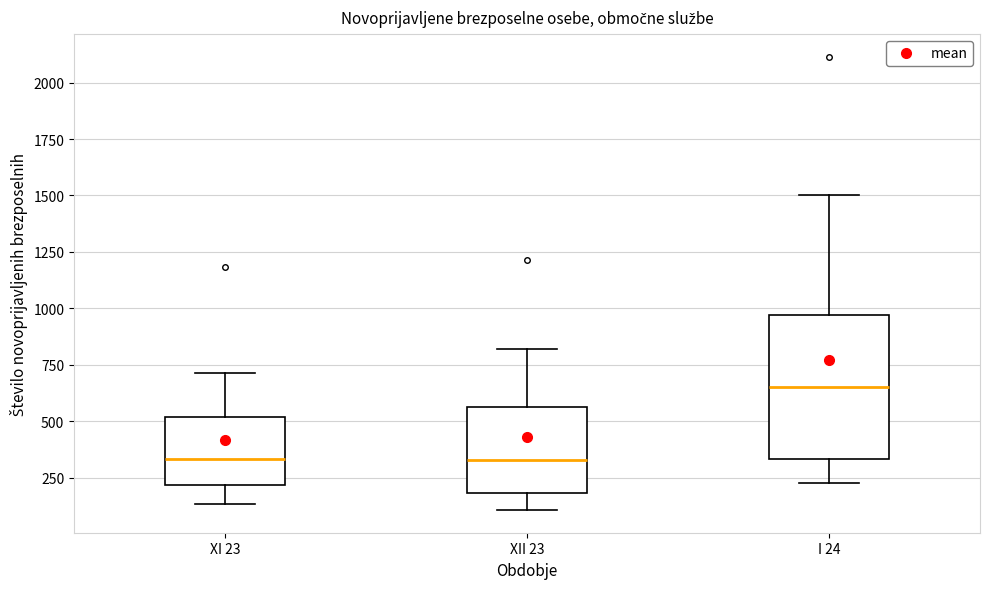

Reading left to right, transcribe this box plot: for each box, give where its median line is, the range the box spans, and where its two whiskers end, as read against the y-axis. The values are not printed on the chart, so give them approximately, as read against the axis.

XI 23: median 350, box 200 to 500, whiskers 150 to 700
XII 23: median 350, box 200 to 550, whiskers 100 to 800
I 24: median 650, box 350 to 950, whiskers 250 to 1500